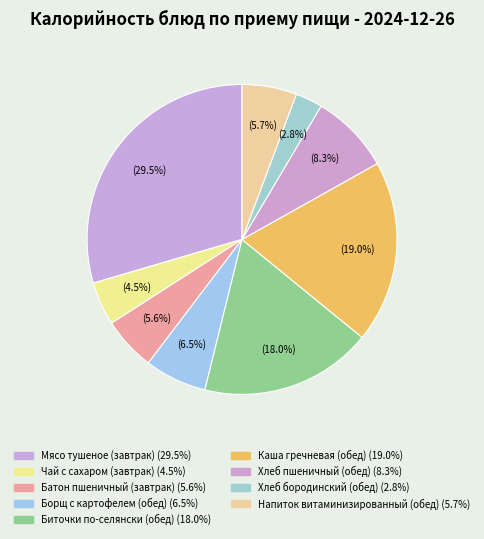

What is the ratio of the value at Хлеб бородинский (обед) to the value at Биточки по-селянски (обед)?

0.2